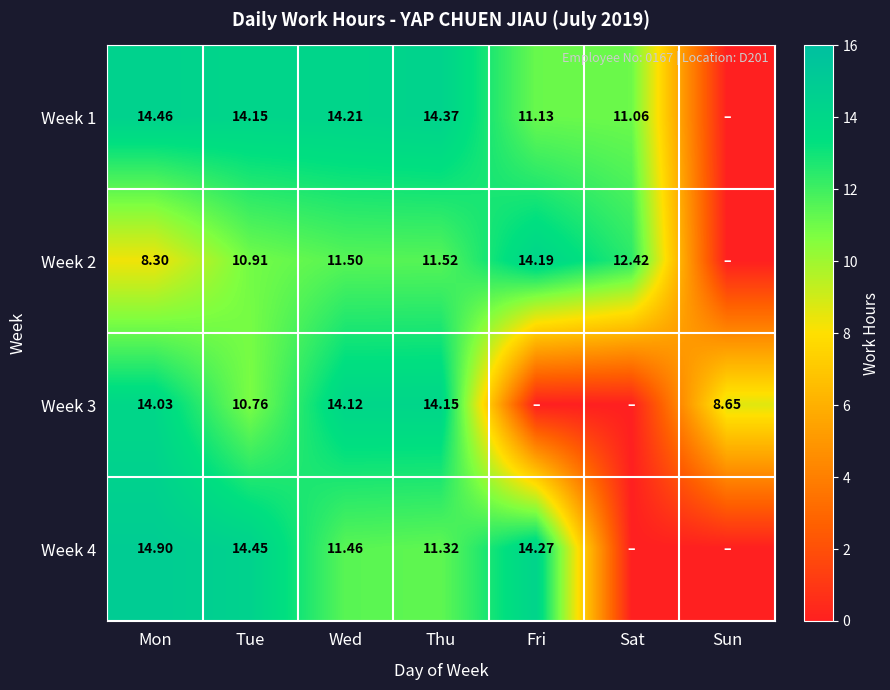

Is the value of Week 1 at Mon greater than the value of Week 4 at Tue?

Yes